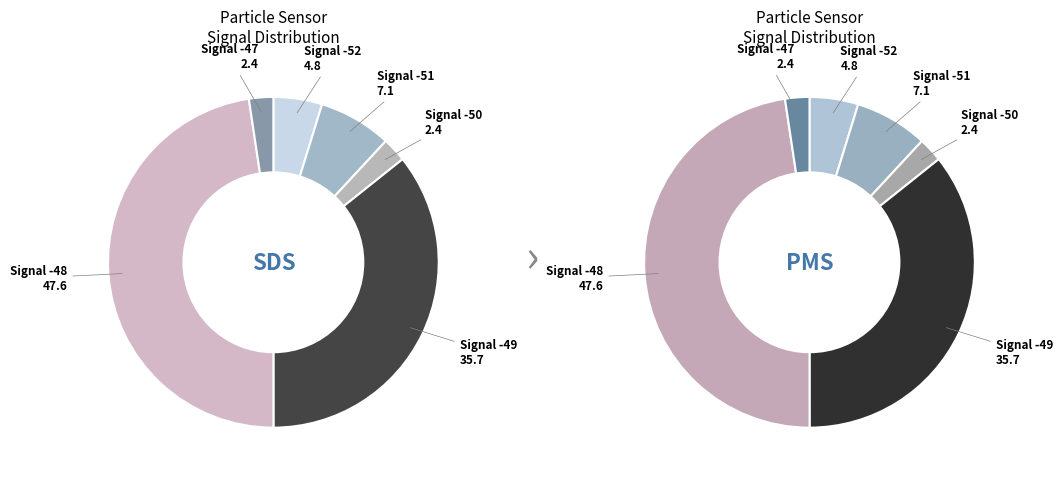

How many slices are in this pie chart?

6